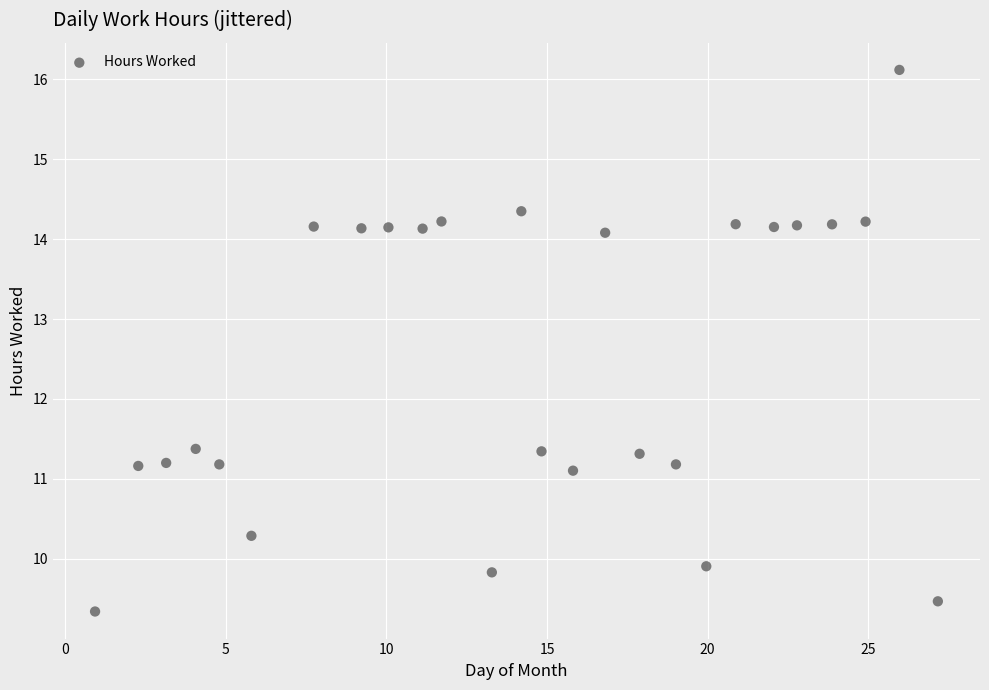

What is the range of Y values (max minus min)?

6.8